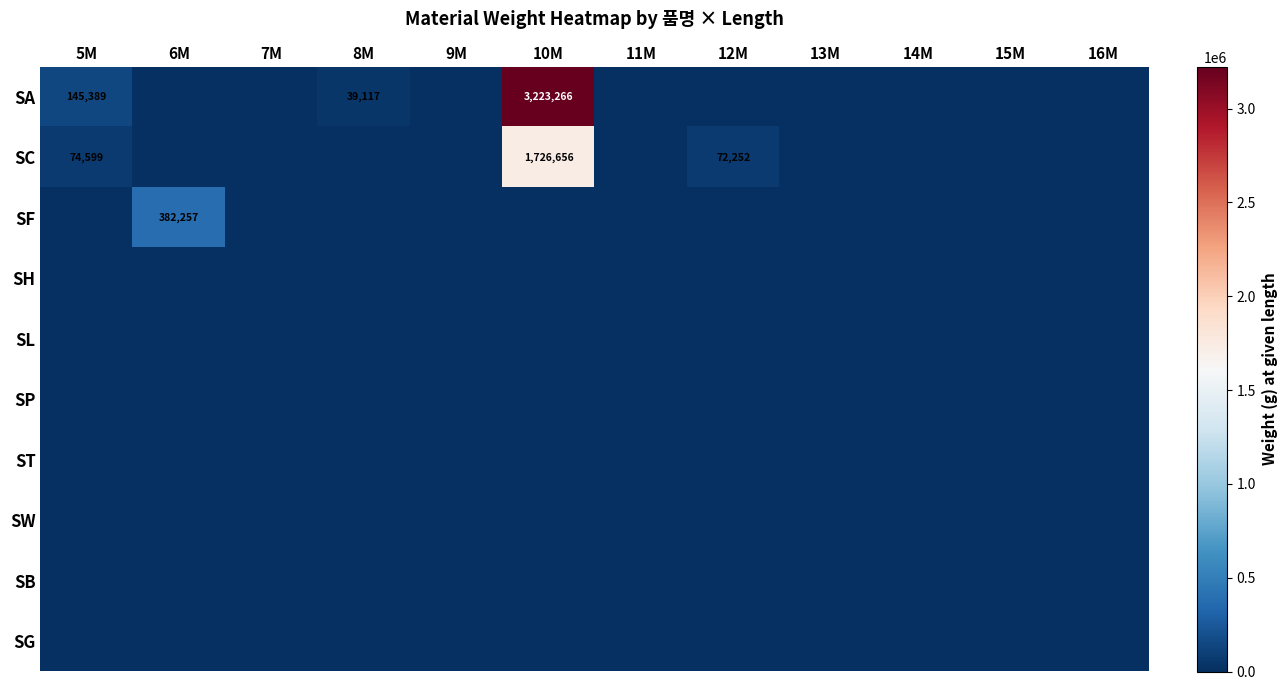

At which category is the sum across all series the highest?

10M